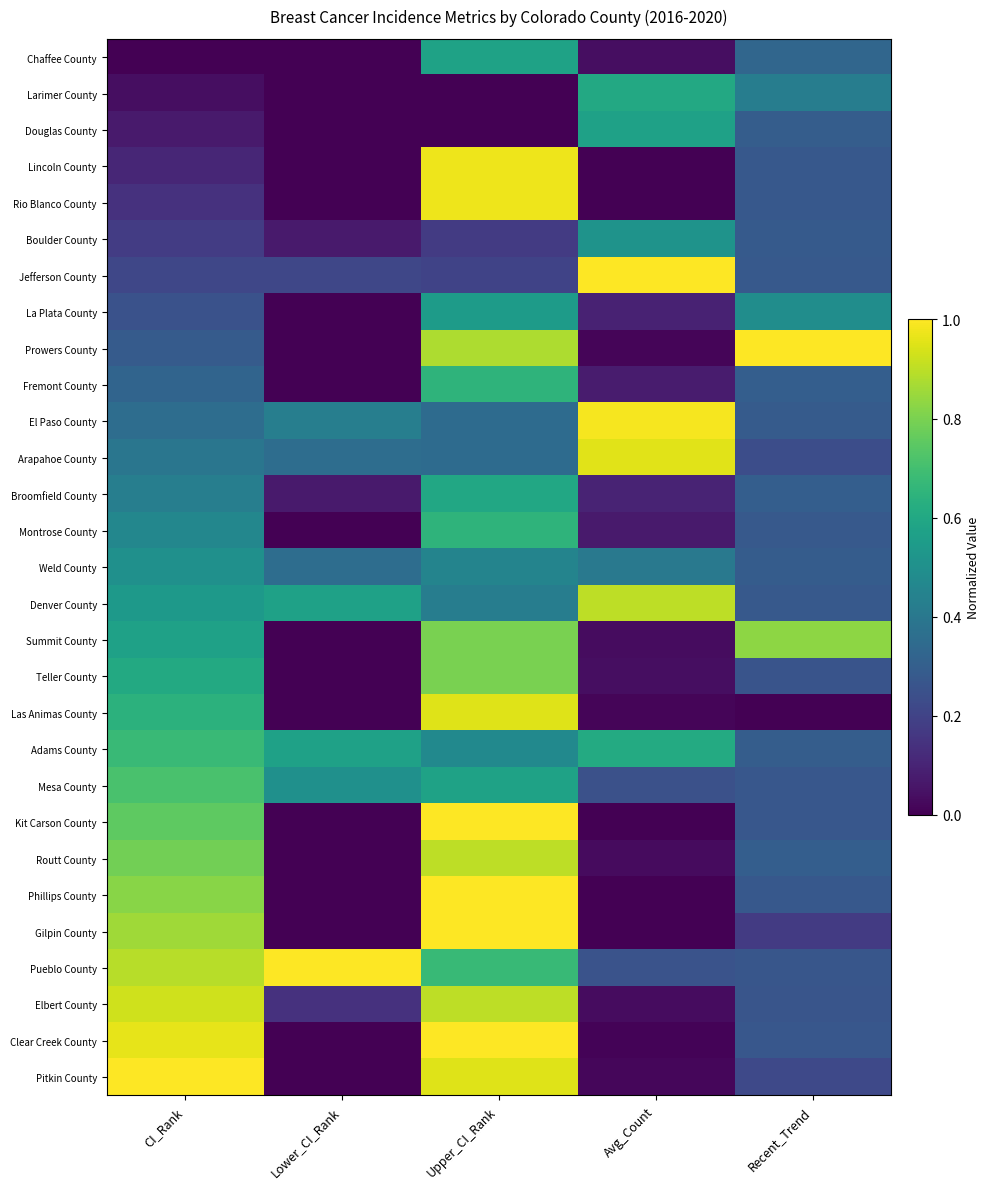

Between CI_Rank and Recent_Trend, which is larger?

Recent_Trend